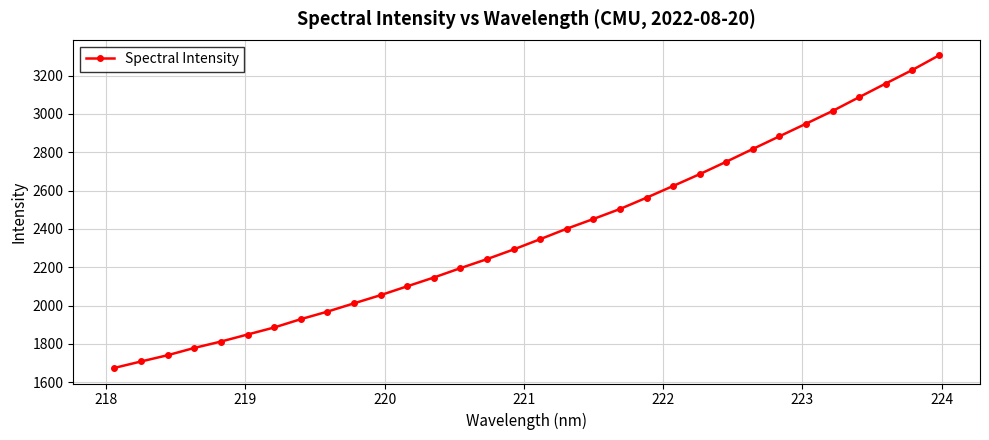

What is the greatest value displayed?

3305.2